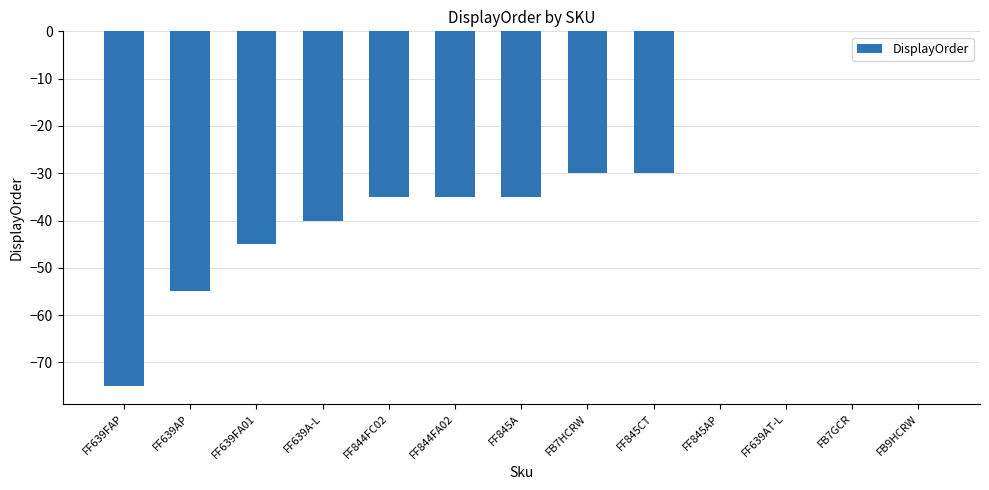

Which has a higher value, FF845A or FB7HCRW?

FB7HCRW